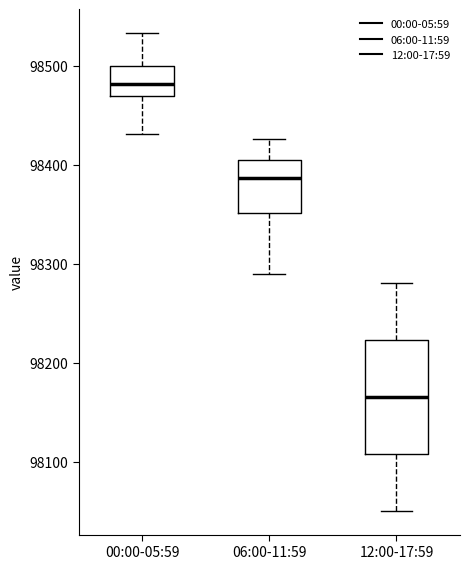

Reading left to right, read every box against the y-axis: the position of its median line, the range the box covers, and the ends of its whiskers. The values are not printed on the chart, so give them approximately, as read against the axis.

00:00-05:59: median 98480, box 98470 to 98500, whiskers 98430 to 98530
06:00-11:59: median 98390, box 98350 to 98400, whiskers 98290 to 98430
12:00-17:59: median 98170, box 98110 to 98220, whiskers 98050 to 98280